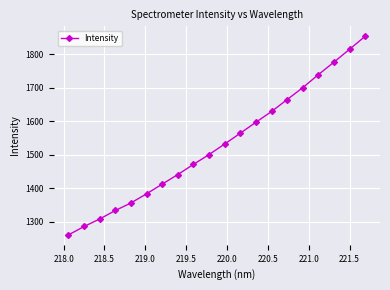

What is the maximum value shown in the chart?

1853.0